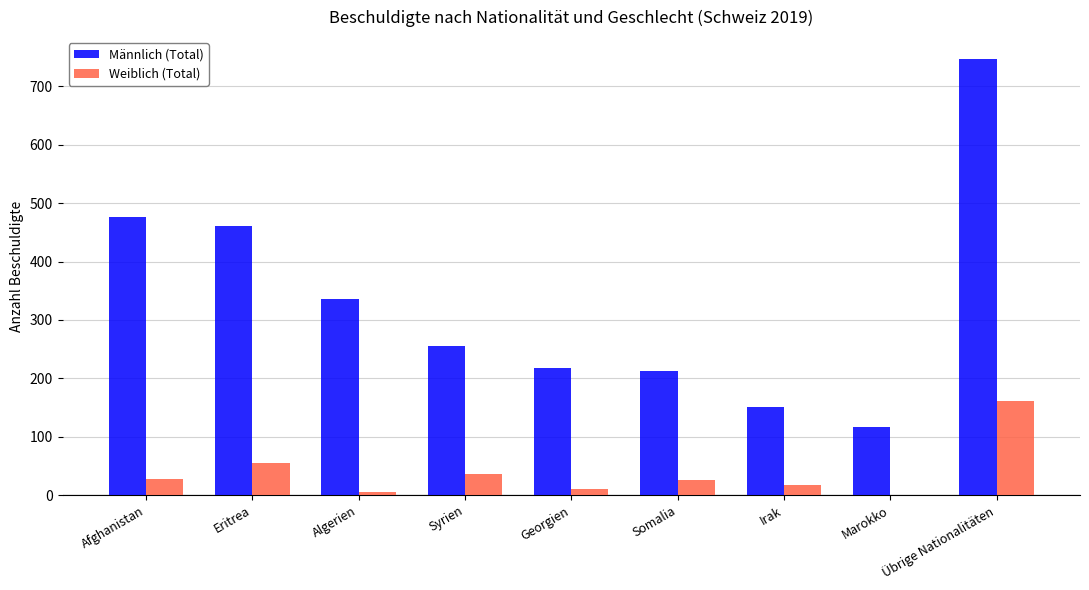

True or false: Weiblich (Total) has a value of 161 at Übrige Nationalitäten.

True